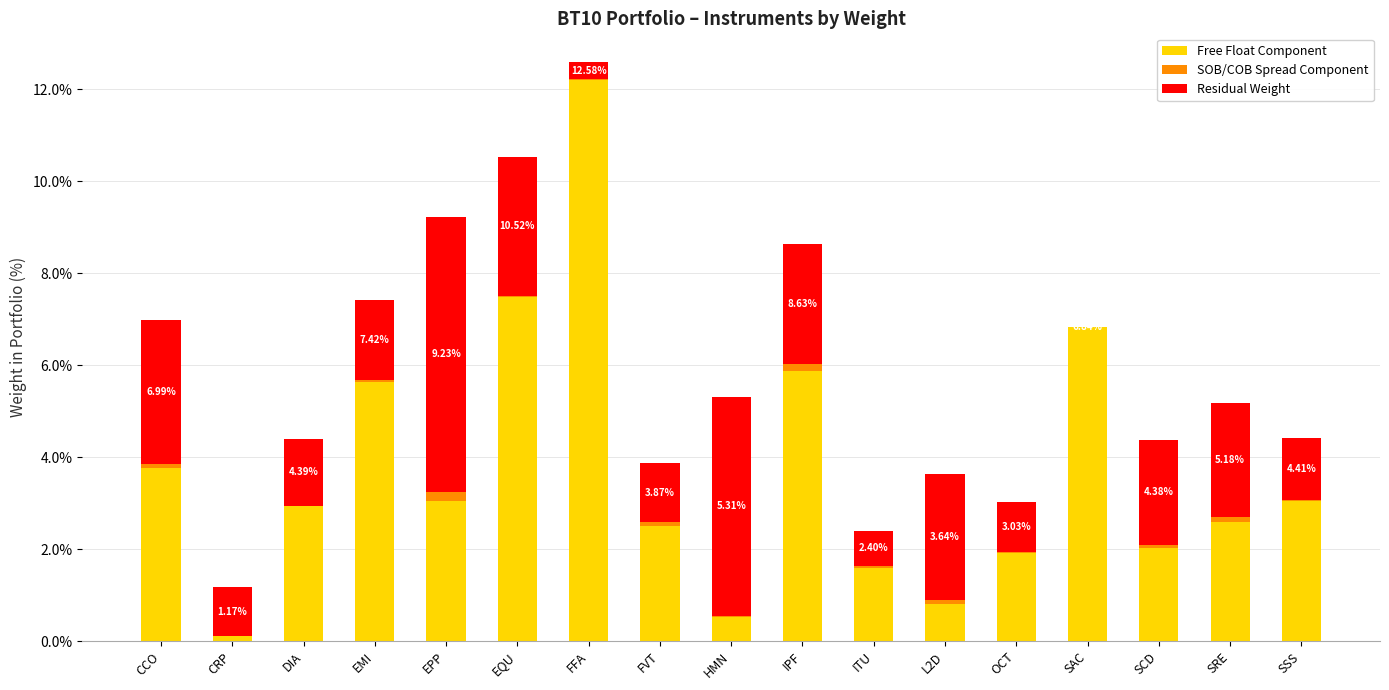

Does the chart contain stacked bars?

Yes